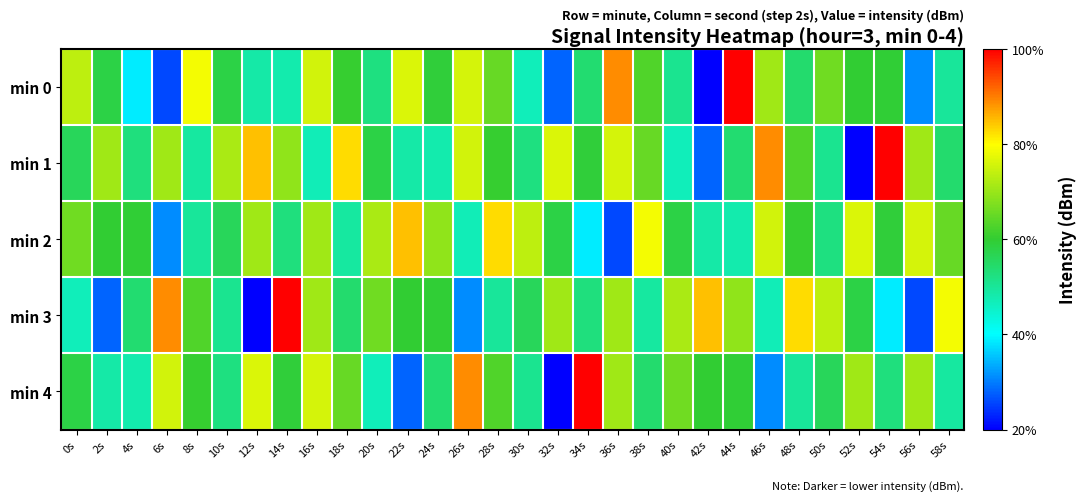

What is the maximum value shown in the chart?

-118.4